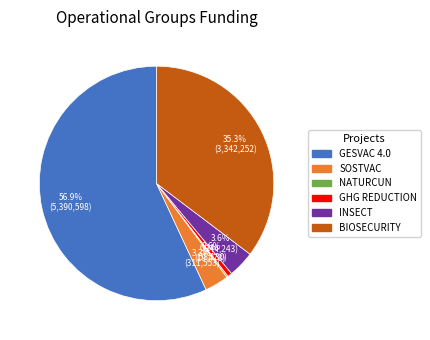

The INSECT slice represents 4% of the pie. True or false?

True